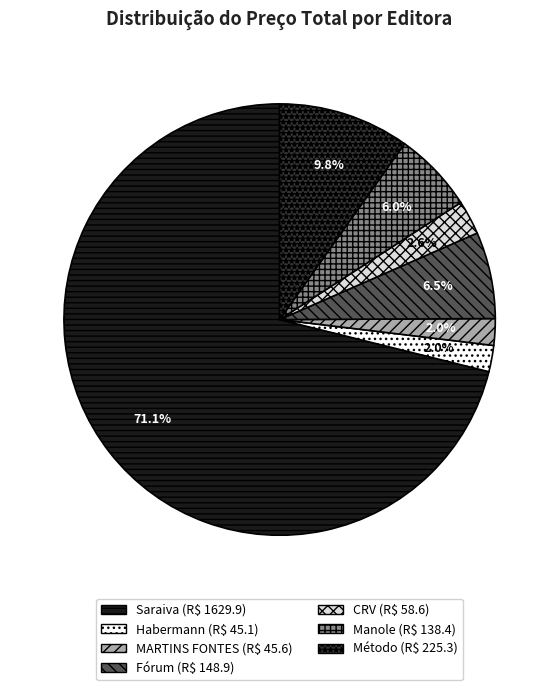

Does any single category account for the majority?

Yes